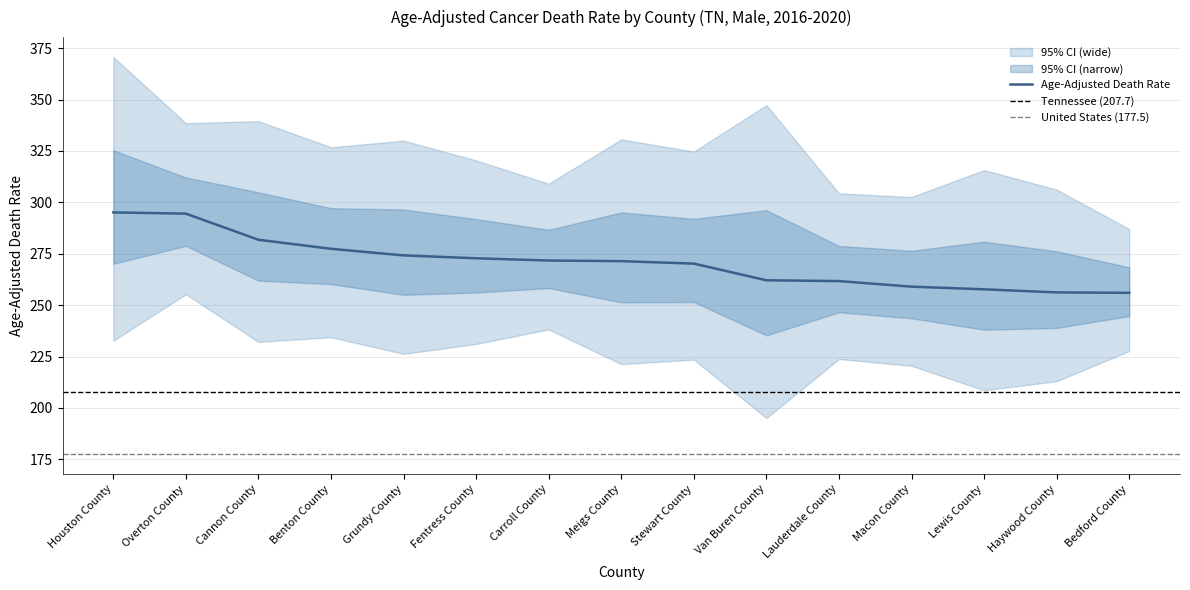

What is the difference between the highest and lowest values at Benton County?

92.4